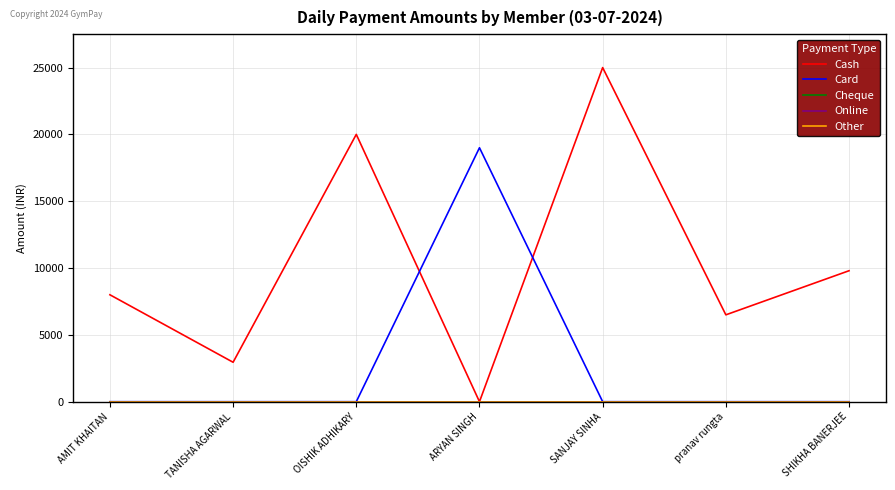

Does the chart have visible grid lines?

Yes